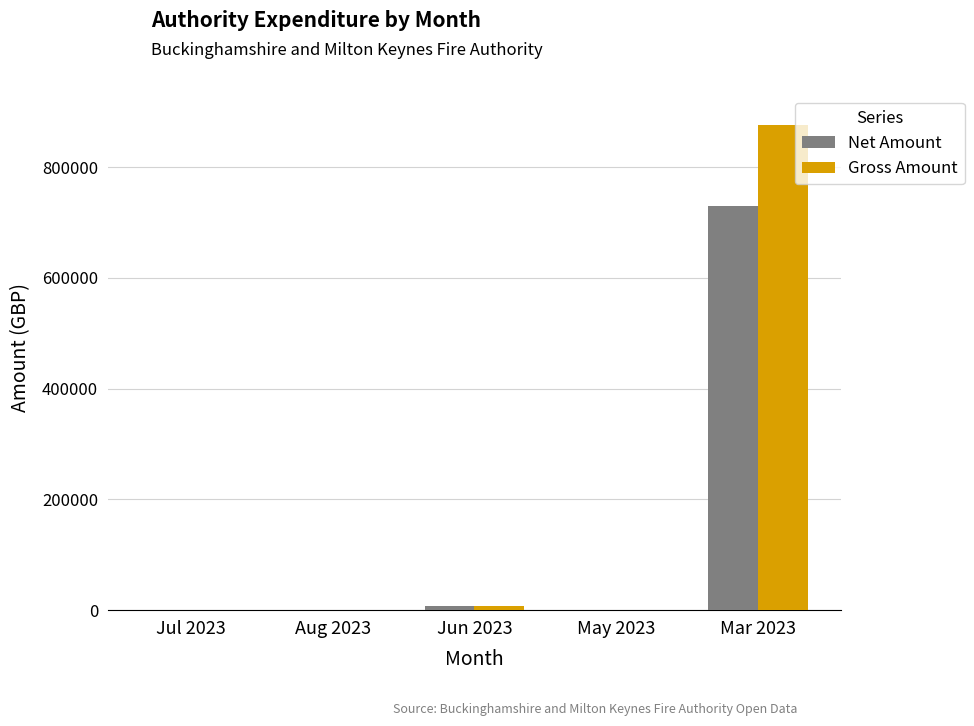

What is the greatest value displayed?

876561.2